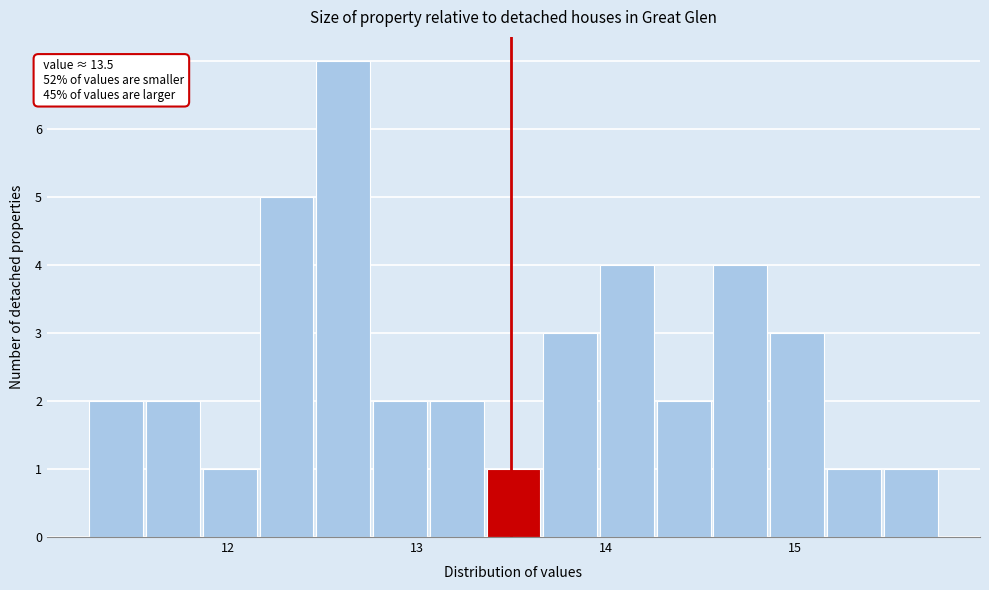

Read against the x-axis, roughly where is the centre of the tallest bar?

12.6